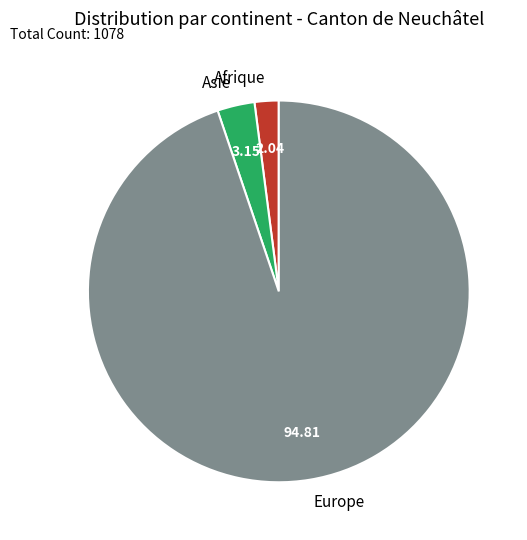

What is the majority slice?

Europe